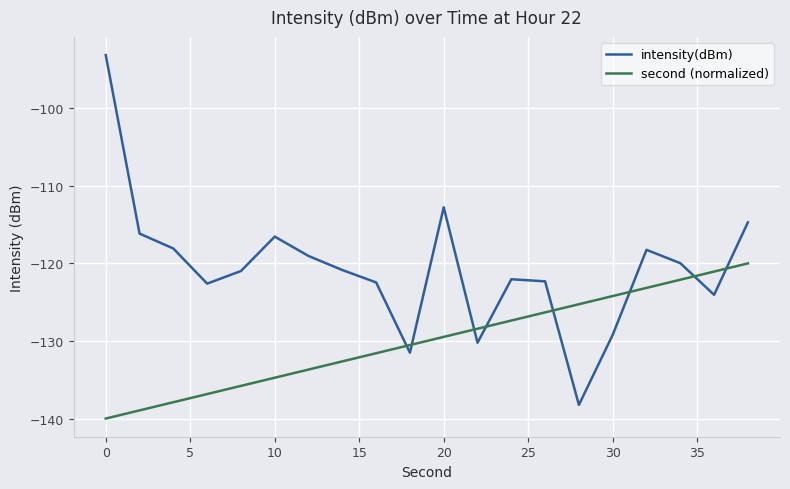

What is the smallest value displayed?

-140.0